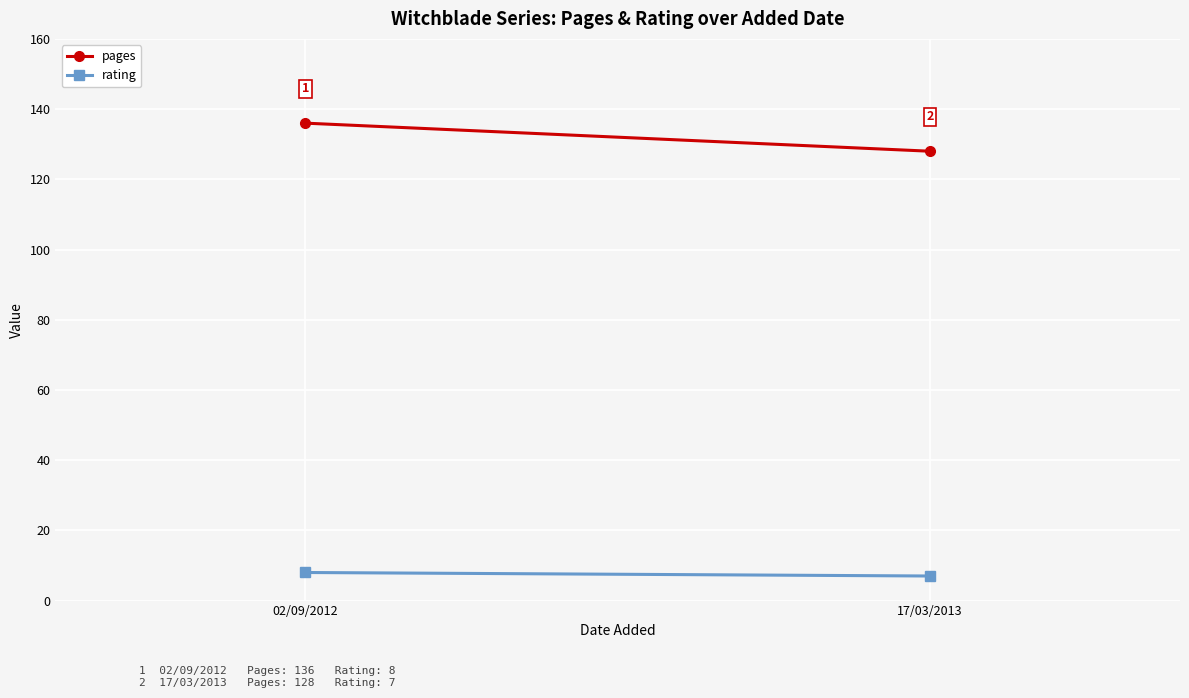

What is the average value of the pages series?

132